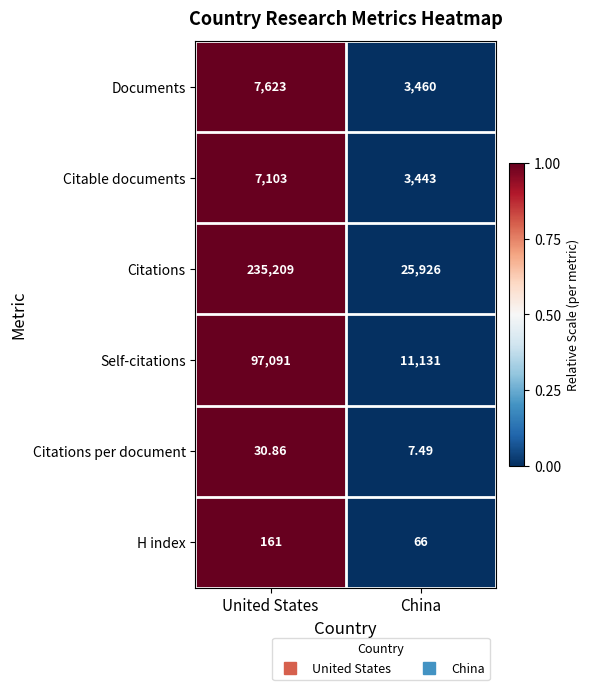

Which series changed the most between United States and China?

Citations